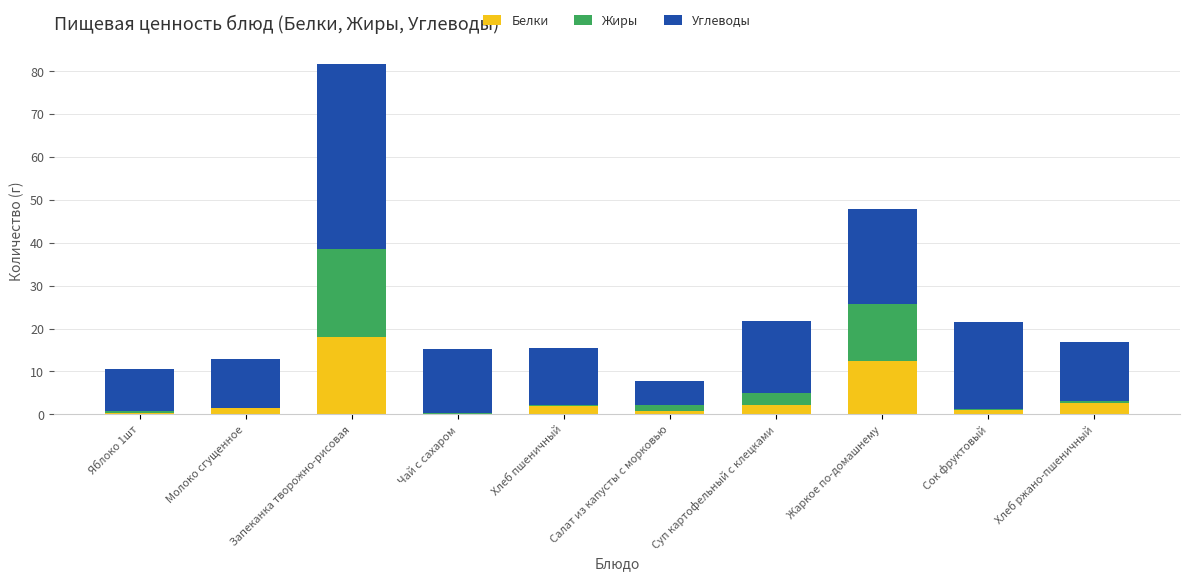

How many distinct data groups are displayed?

3